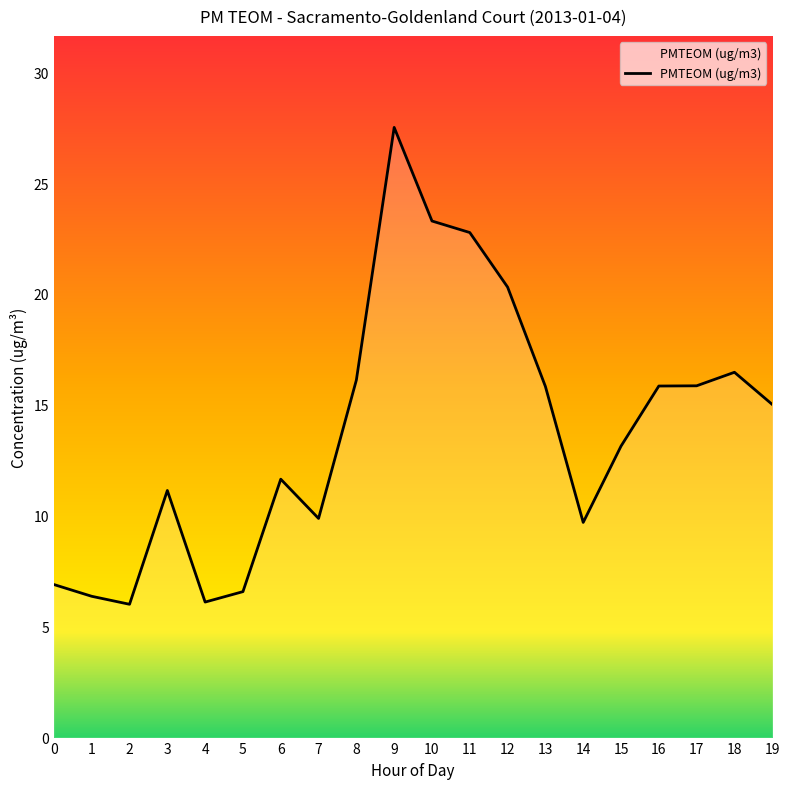

Between 12 and 8, which is larger?

12